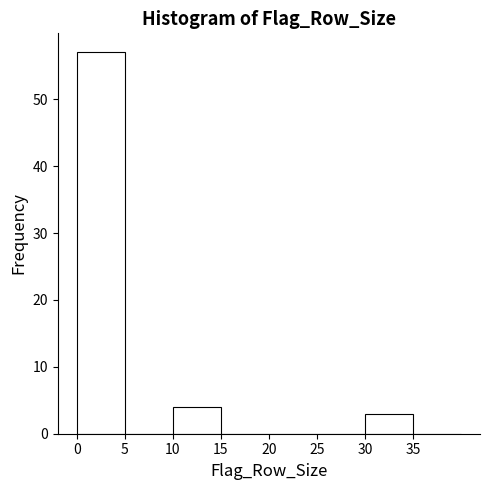

How tall is the bar that spans 0 to 5 on the x-axis? The values are not printed on the chart, so give them approximately, as read against the axis.

57